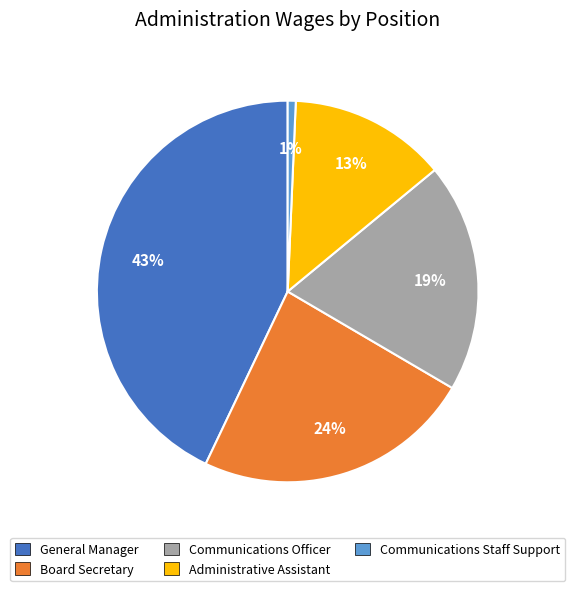

Rank the categories by value from lowest to highest.

Communications Staff Support, Administrative Assistant, Communications Officer, Board Secretary, General Manager